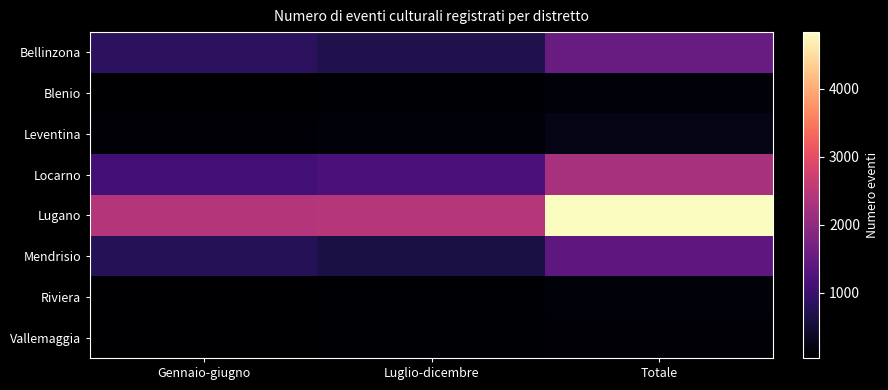

At how many categories does at least one series exceed 856?

3